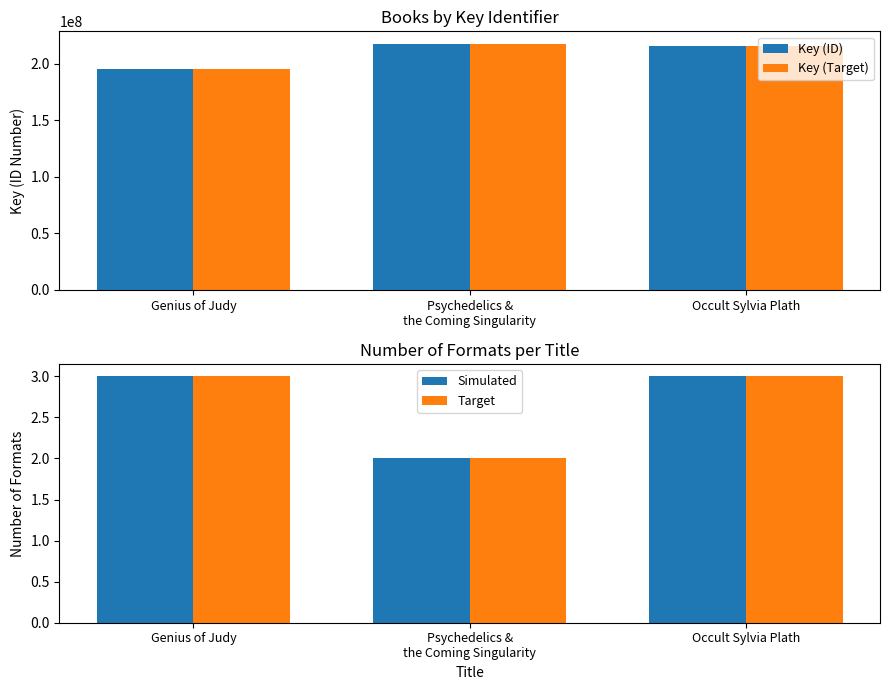

Between Genius of Judy and Psychedelics &
the Coming Singularity, which series saw the biggest shift?

Key (ID)